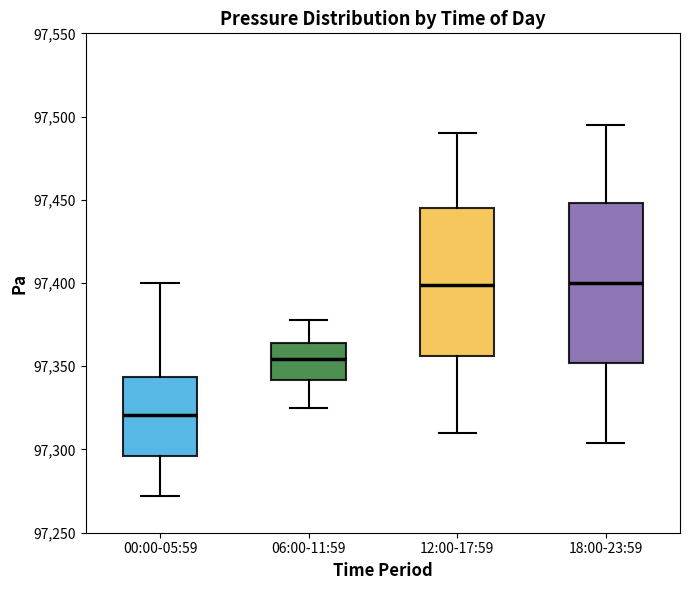

Reading left to right, read every box against the y-axis: the position of its median line, the range the box covers, and the ends of its whiskers. The values are not printed on the chart, so give them approximately, as read against the axis.

00:00-05:59: median 97320, box 97295 to 97345, whiskers 97270 to 97400
06:00-11:59: median 97355, box 97340 to 97365, whiskers 97325 to 97380
12:00-17:59: median 97400, box 97355 to 97445, whiskers 97310 to 97490
18:00-23:59: median 97400, box 97350 to 97450, whiskers 97305 to 97495